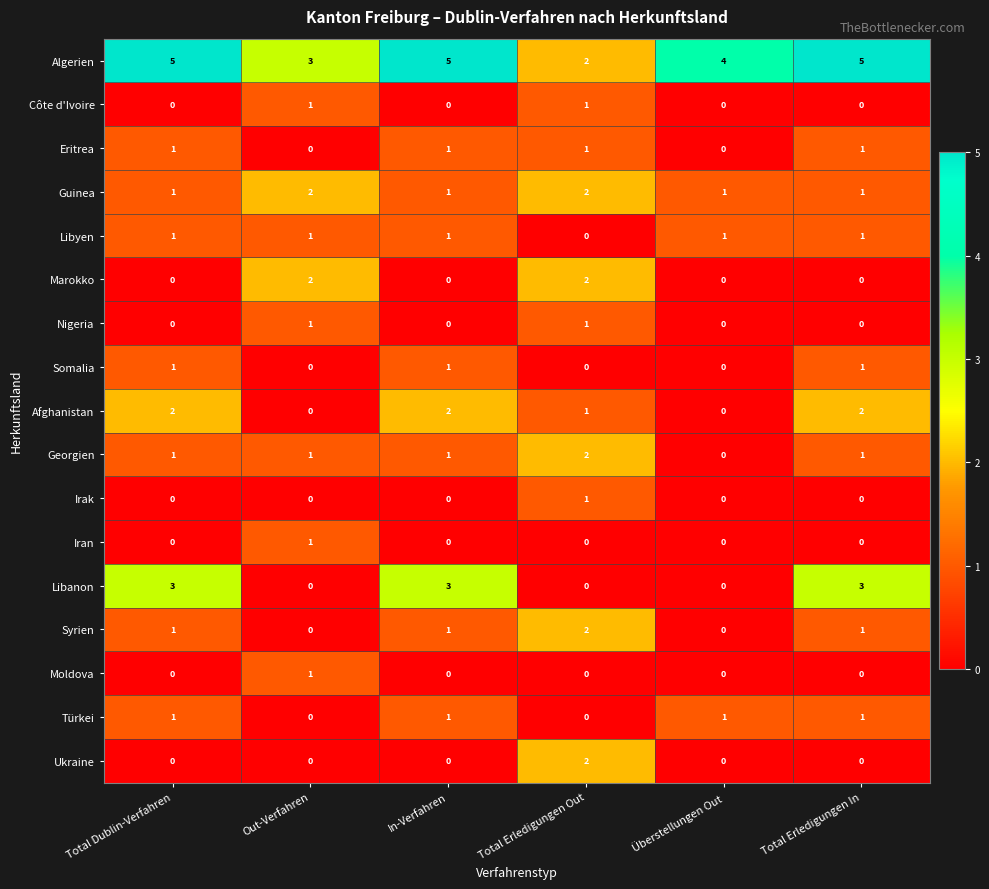

At which label does Georgien reach its minimum?

Überstellungen Out